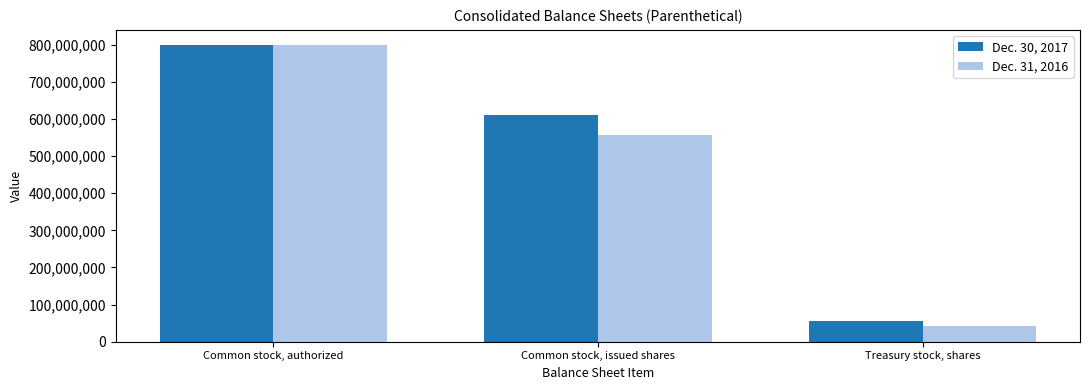

How many series are shown in this chart?

2